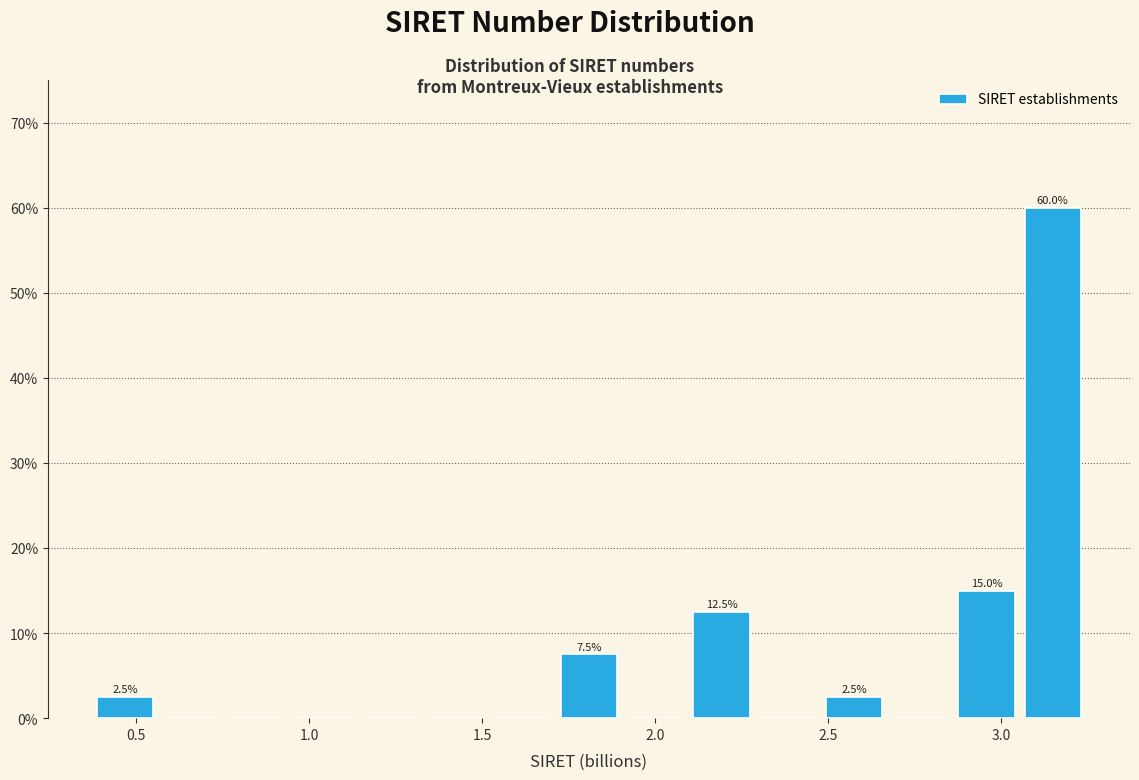

Around what value on the x-axis is the tallest bar? Give the approximate position of its centre, as read against the axis.

3.15